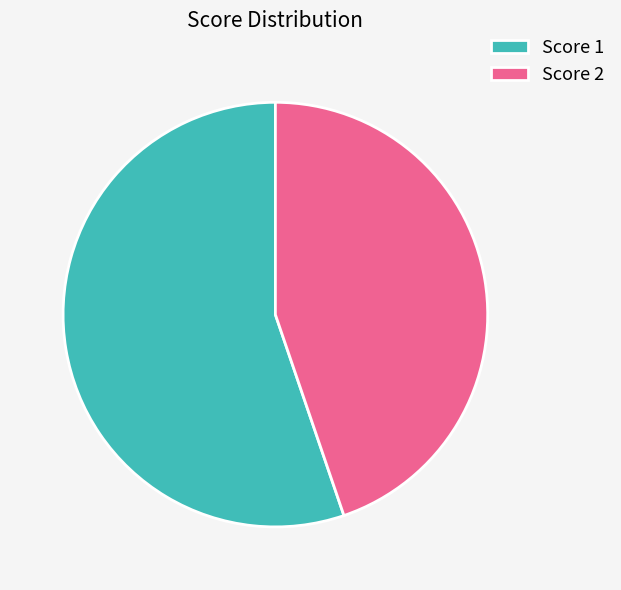

How many slices are in this pie chart?

2